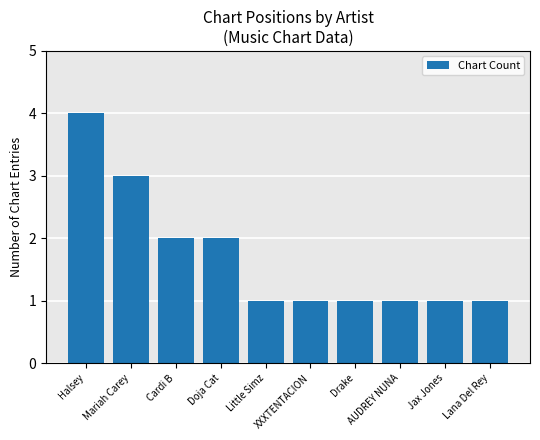

What is the maximum value shown in the chart?

4